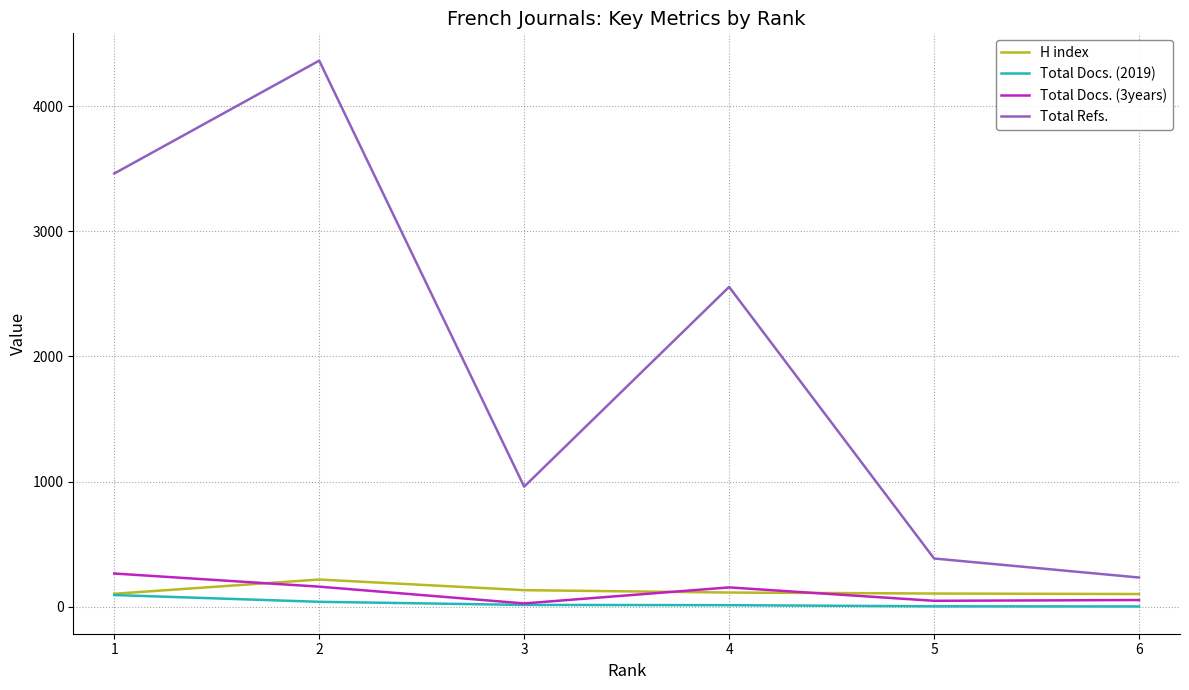

True or false: Total Refs. and H index intersect in this chart.

False